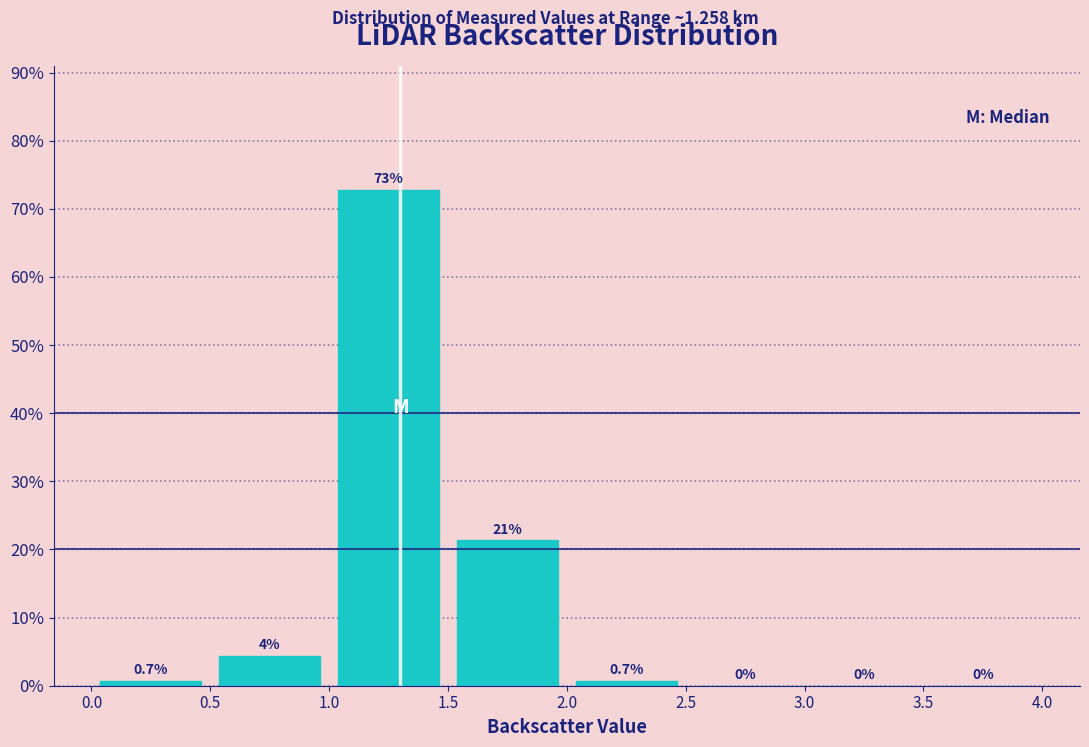

Over which range of the x-axis is the bar tallest?

1.0 to 1.5